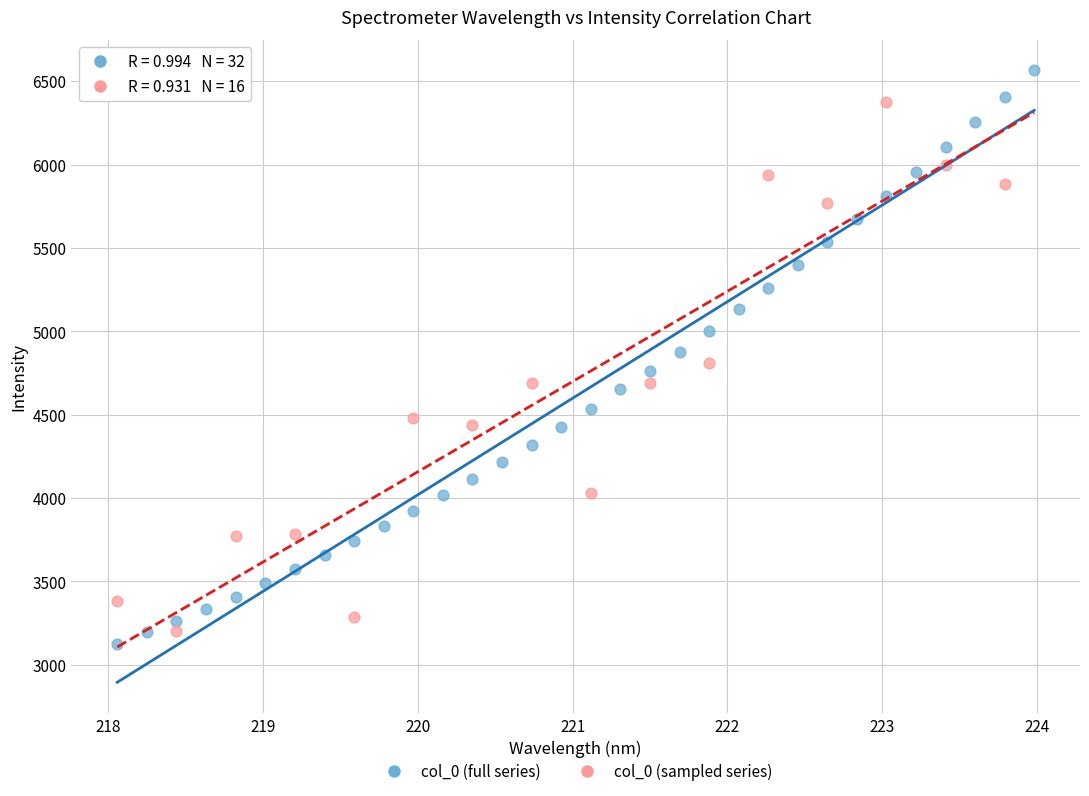

Which series has the widest spread of Y values?

col_0 (full series)